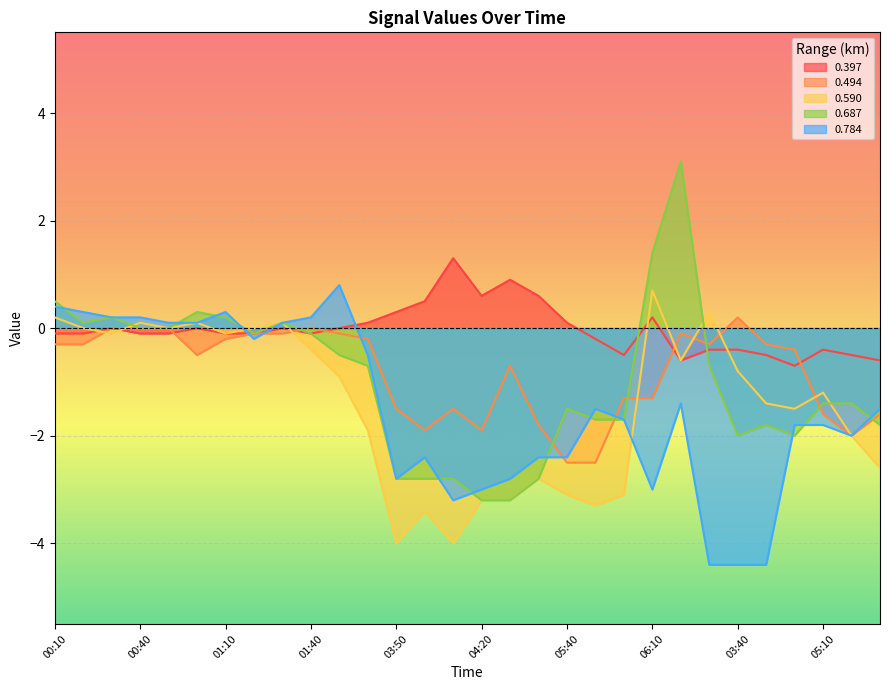

What is the maximum value for 0.397?

1.3